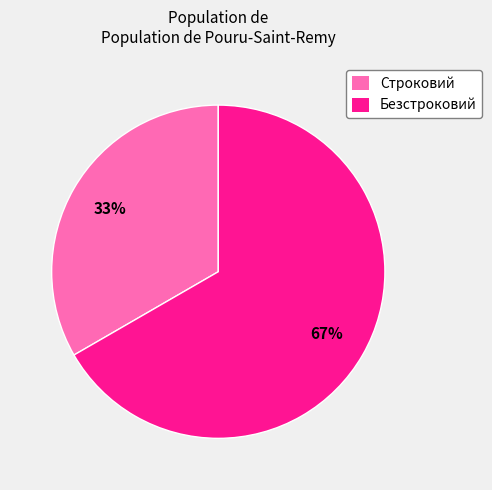

Is there any slice that represents more than half of the pie?

Yes